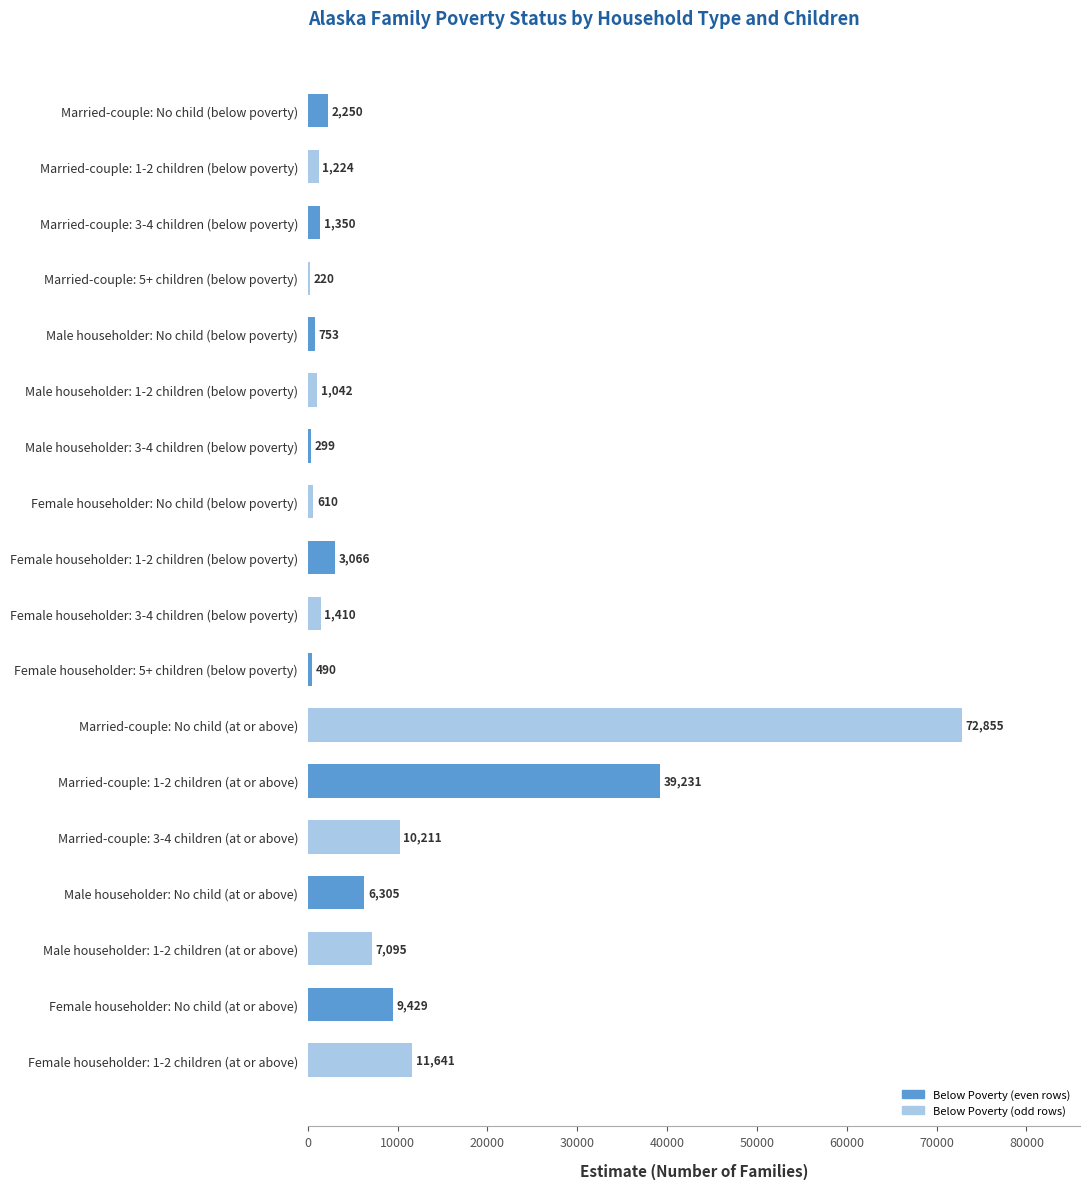

Where is the data nearest to the value 36537?

Married-couple: 1-2 children (at or above)